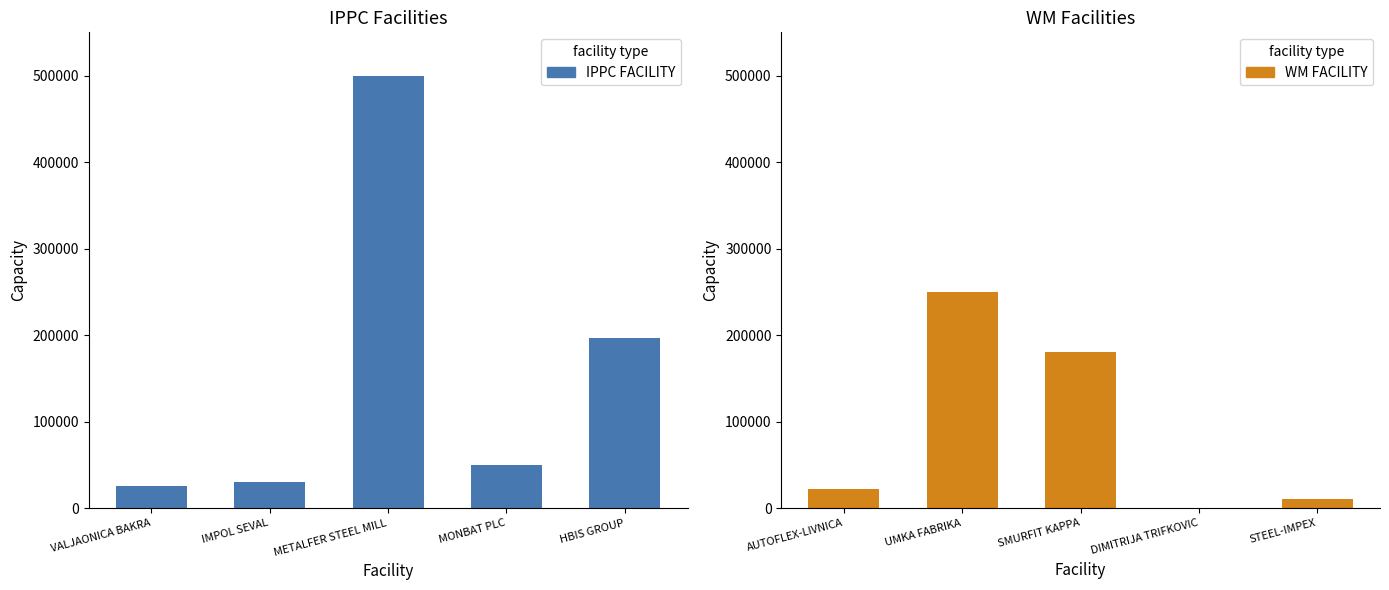

List the series in order of their peak value, highest first.

IPPC FACILITY, WM FACILITY